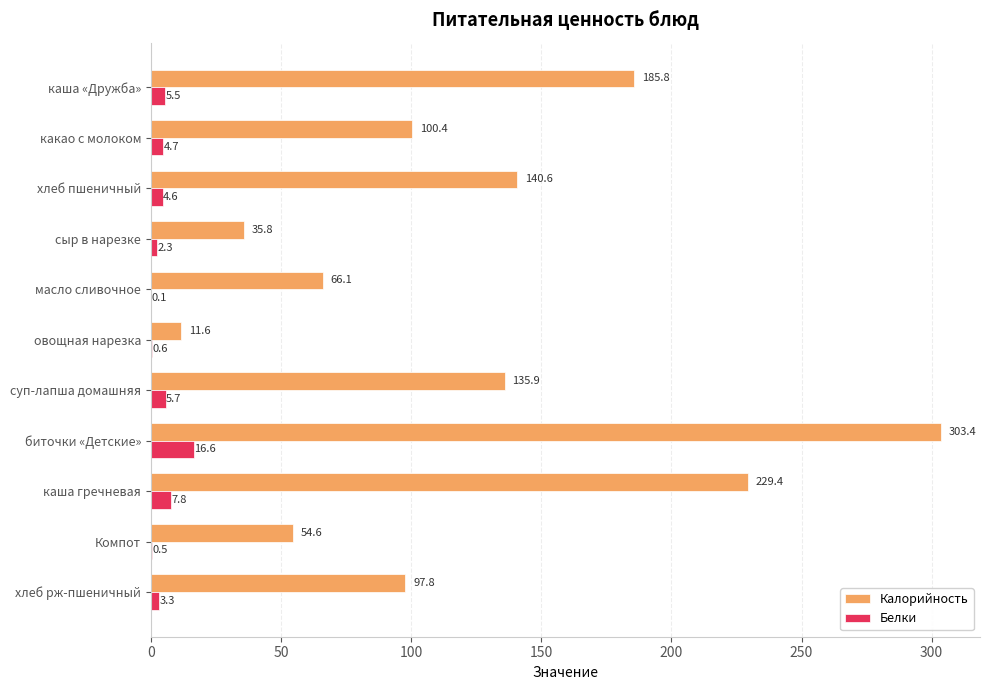

Where is Калорийность nearest to the value 157?

хлеб пшеничный